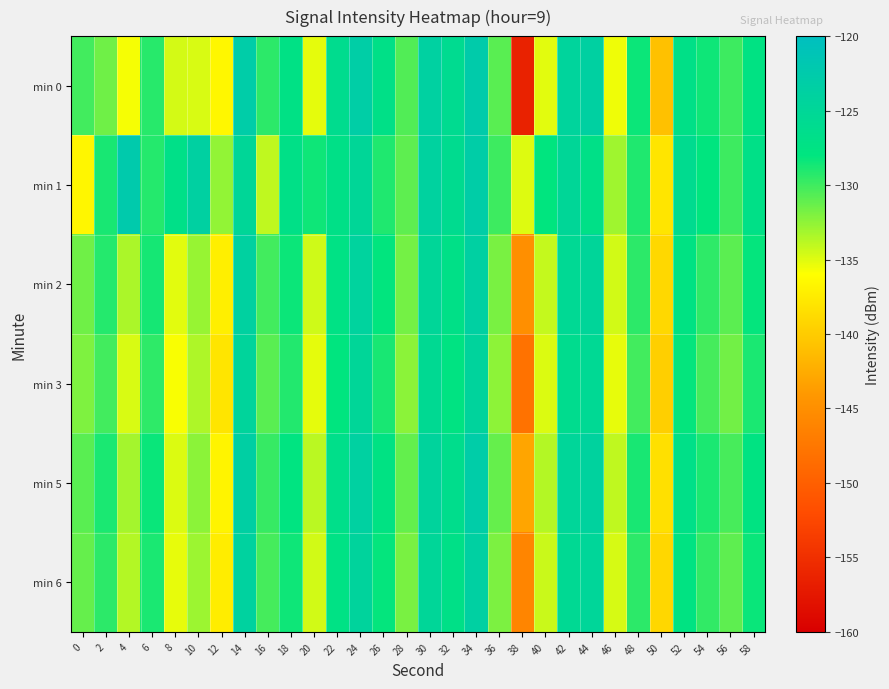

Count the number of data series in this chart.

6